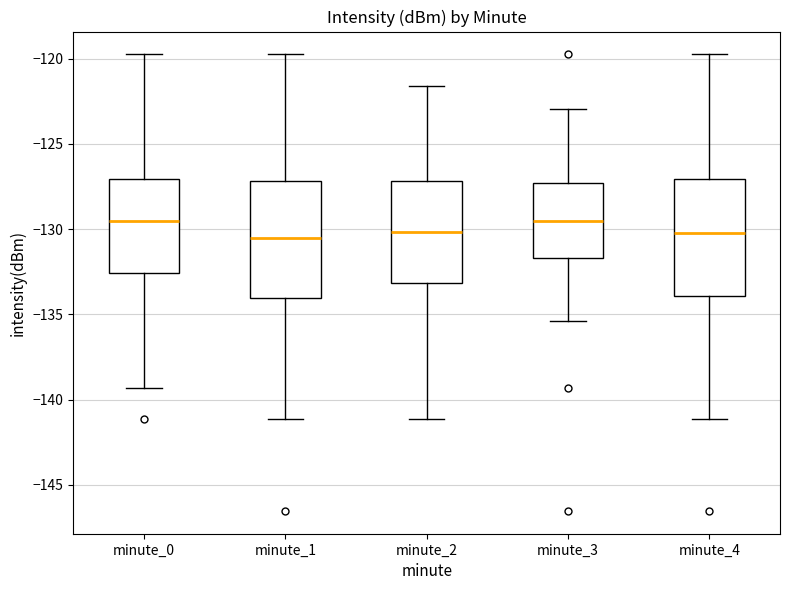

Reading left to right, transcribe this box plot: for each box, give where its median line is, the range the box spans, and where its two whiskers end, as read against the y-axis. The values are not printed on the chart, so give them approximately, as read against the axis.

minute_0: median -129.5, box -132.5 to -127.0, whiskers -139.5 to -120.0
minute_1: median -130.5, box -134.0 to -127.0, whiskers -141.0 to -120.0
minute_2: median -130.0, box -133.0 to -127.0, whiskers -141.0 to -121.5
minute_3: median -129.5, box -131.5 to -127.5, whiskers -135.5 to -123.0
minute_4: median -130.0, box -134.0 to -127.0, whiskers -141.0 to -120.0